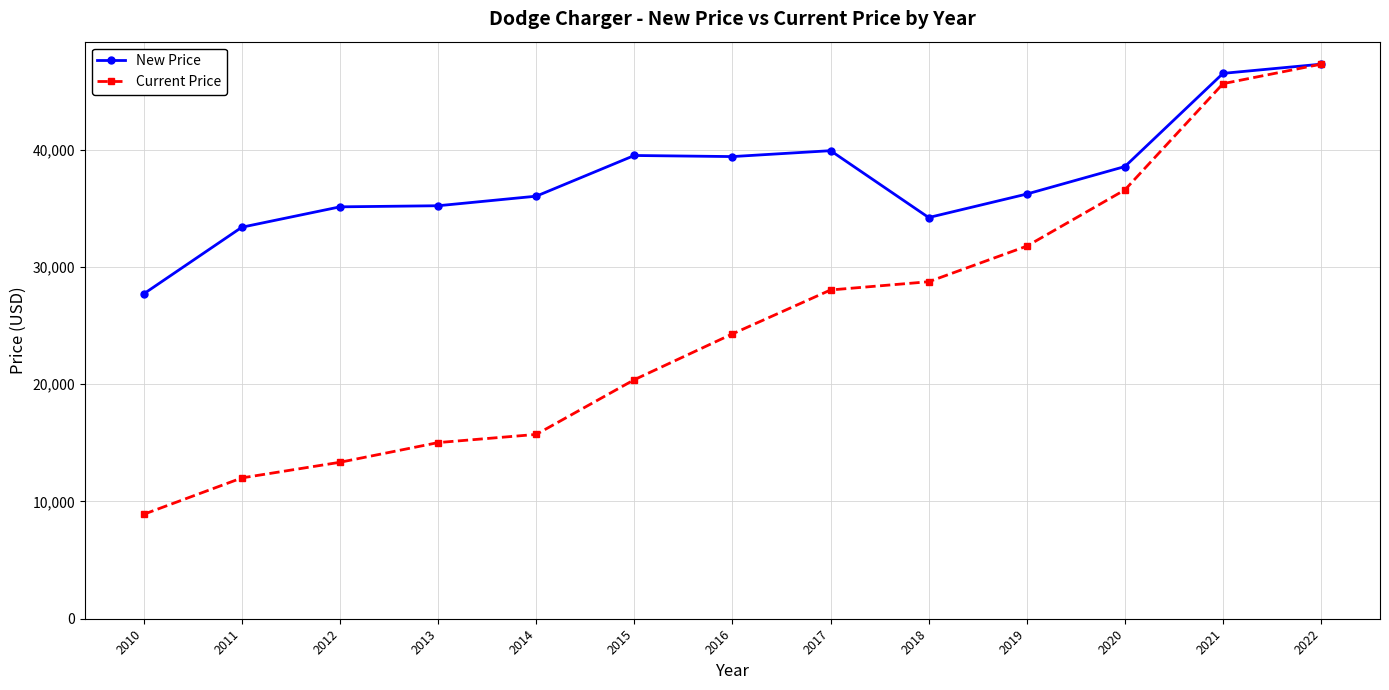

Which series changed the most between 2015 and 2020?

Current Price